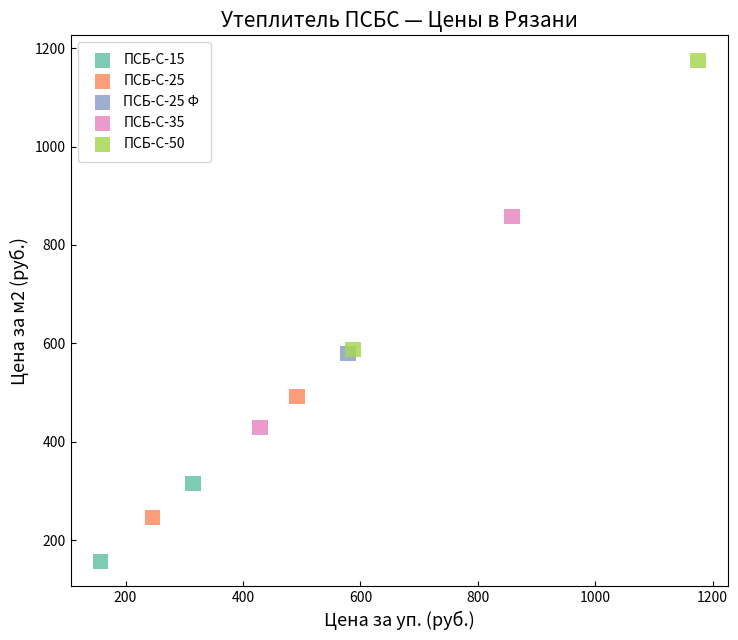

What are all the series names shown in the legend?

ПСБ-С-15, ПСБ-С-25, ПСБ-С-25 Ф, ПСБ-С-35, ПСБ-С-50